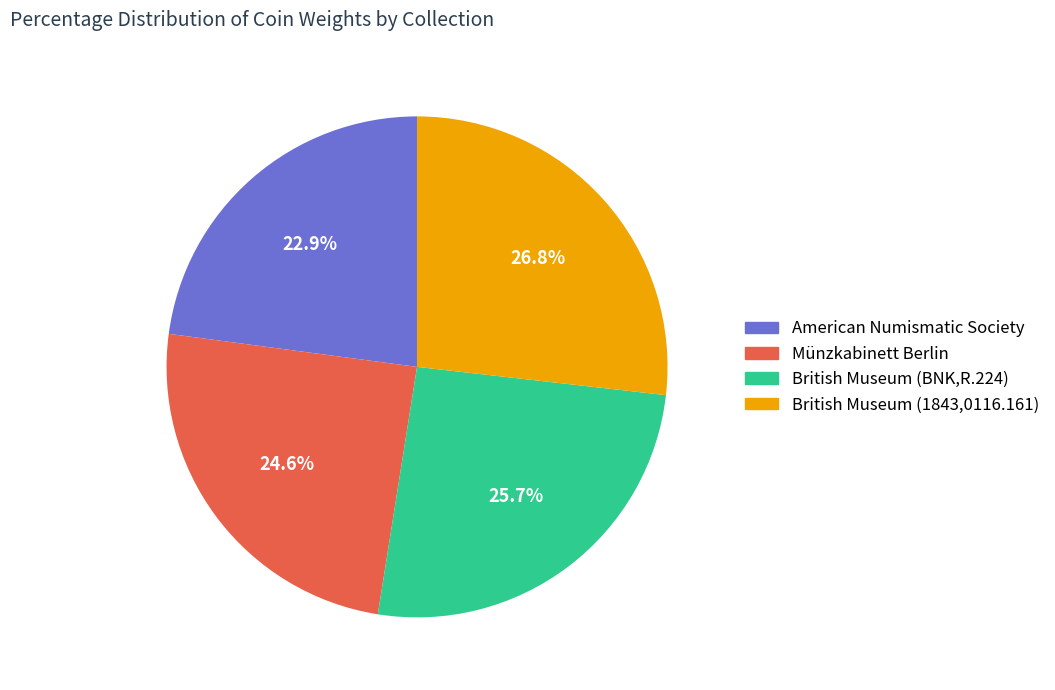

True or false: British Museum (1843,0116.161) accounts for 27% of the total.

True